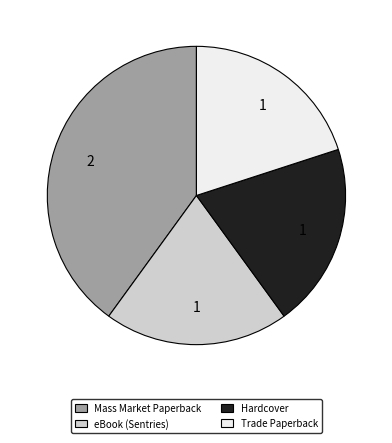

Which has a higher value, Mass Market Paperback or Trade Paperback?

Mass Market Paperback